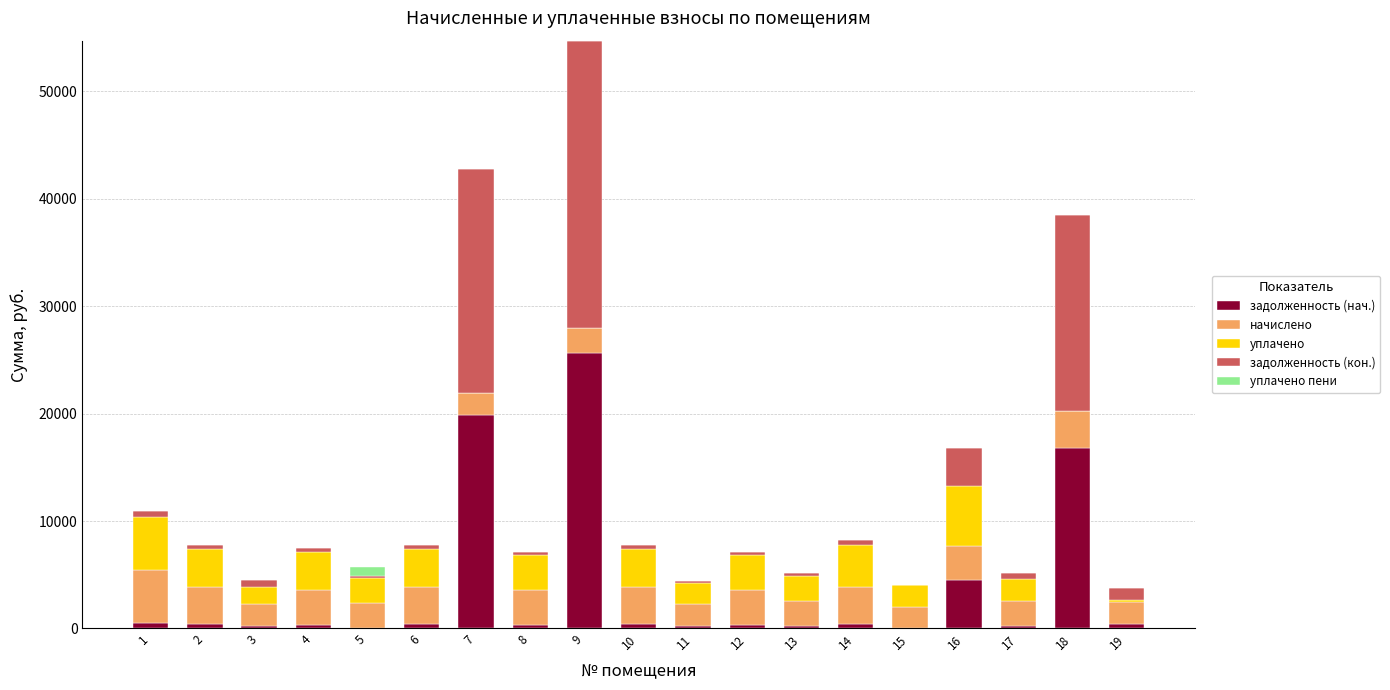

What are all the series names shown in the legend?

задолженность (нач.), начислено, уплачено, задолженность (кон.), уплачено пени